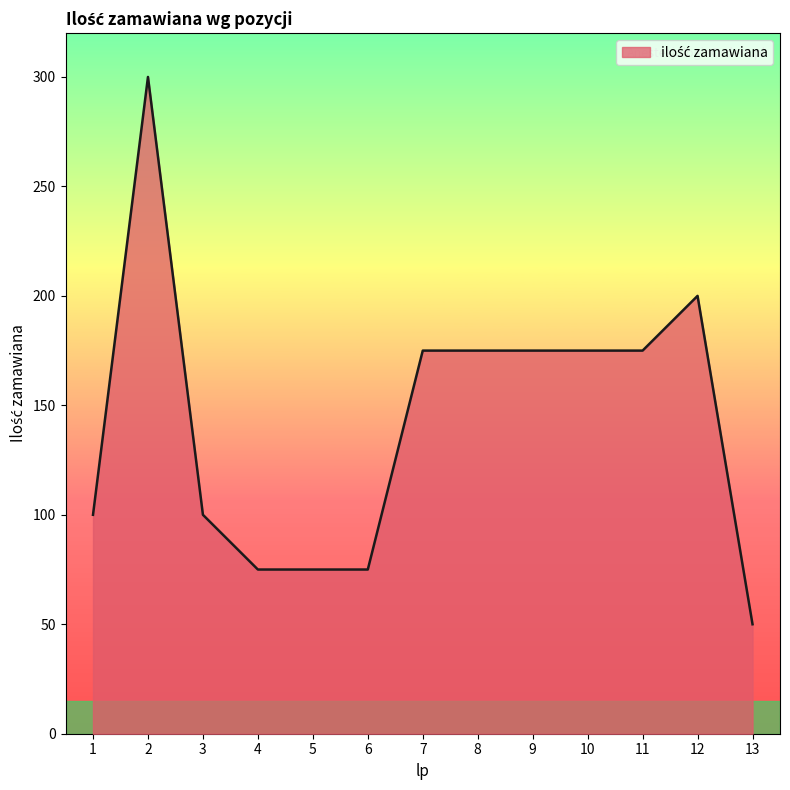

Reading right to left, list all the values displayed in this chart.

13=50	12=200	11=175	10=175	9=175	8=175	7=175	6=75	5=75	4=75	3=100	2=300	1=100